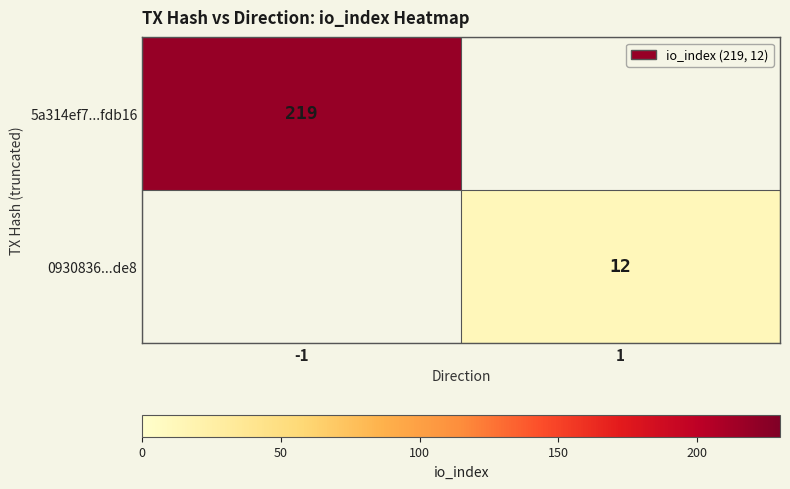

The value of 5a314ef7...fdb16 at -1 is 375. True or false?

False